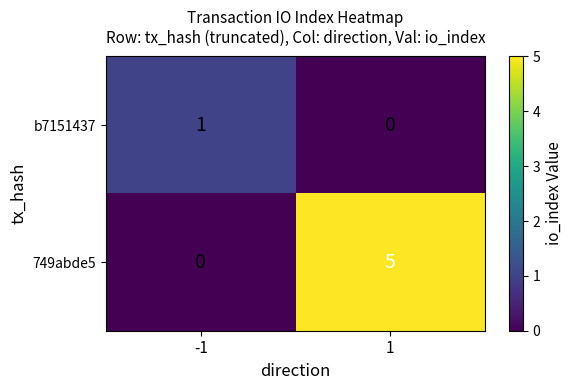

What is the difference between the 749abde5 values at 1 and -1?

5